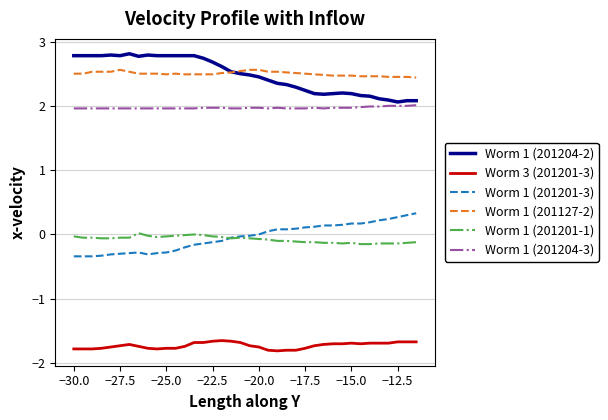

What is the lowest value of the Worm 1 (201127-2) series?

2.4